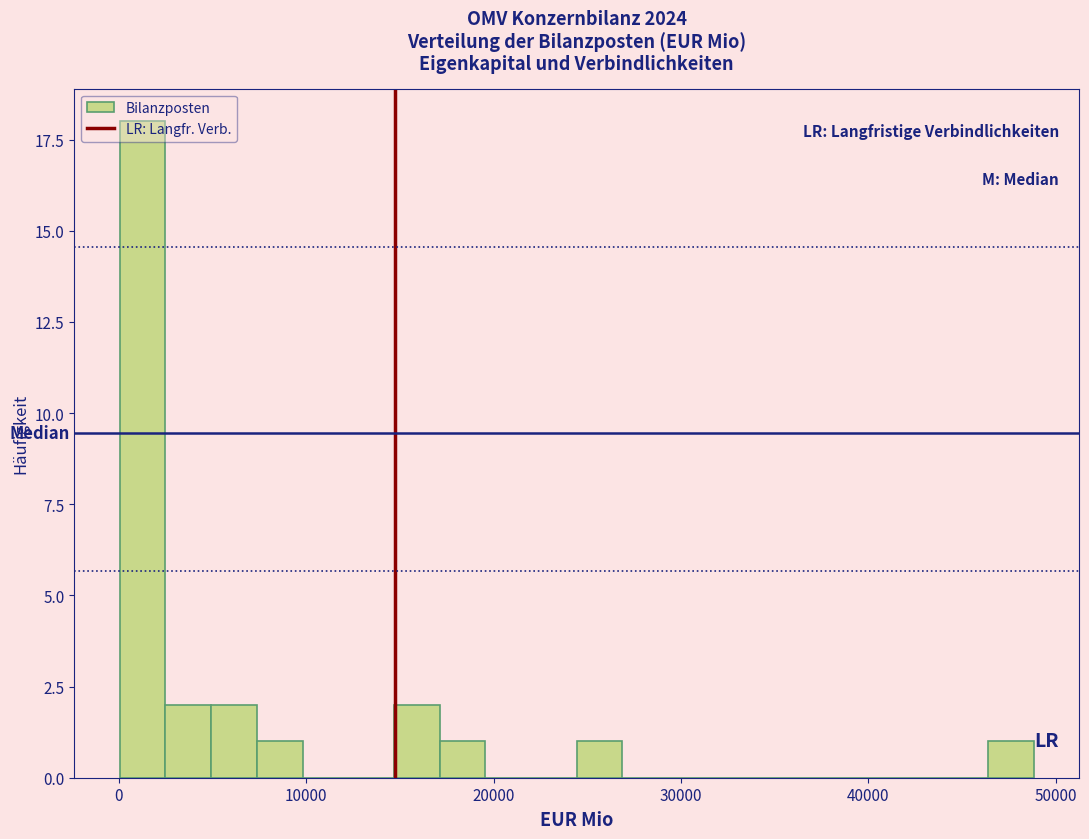

Around what value on the x-axis is the tallest bar? Give the approximate position of its centre, as read against the axis.

1000